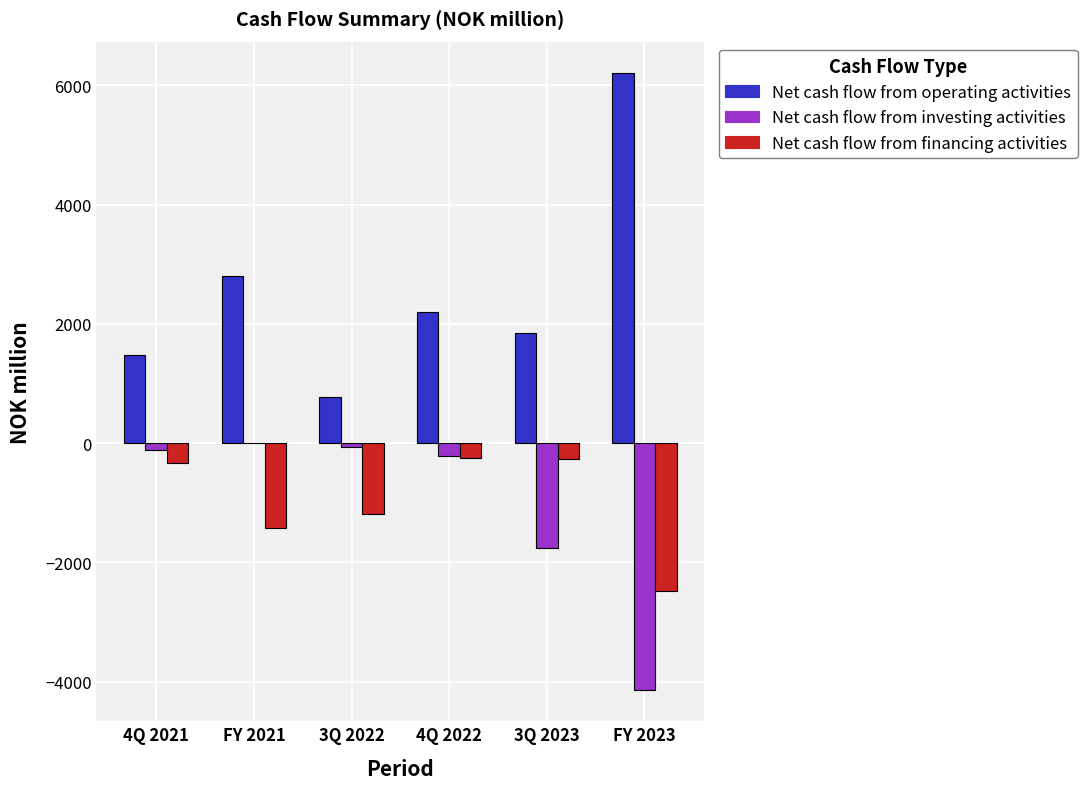

Which series has the largest total across all categories?

Net cash flow from operating activities